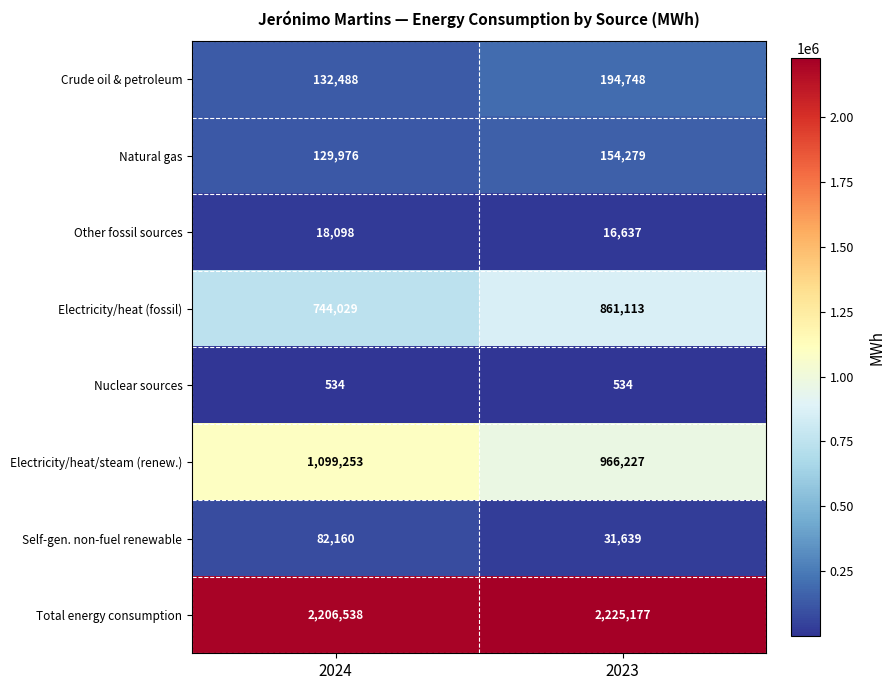

Which series has the largest range (max minus min)?

Electricity/heat/steam (renew.)